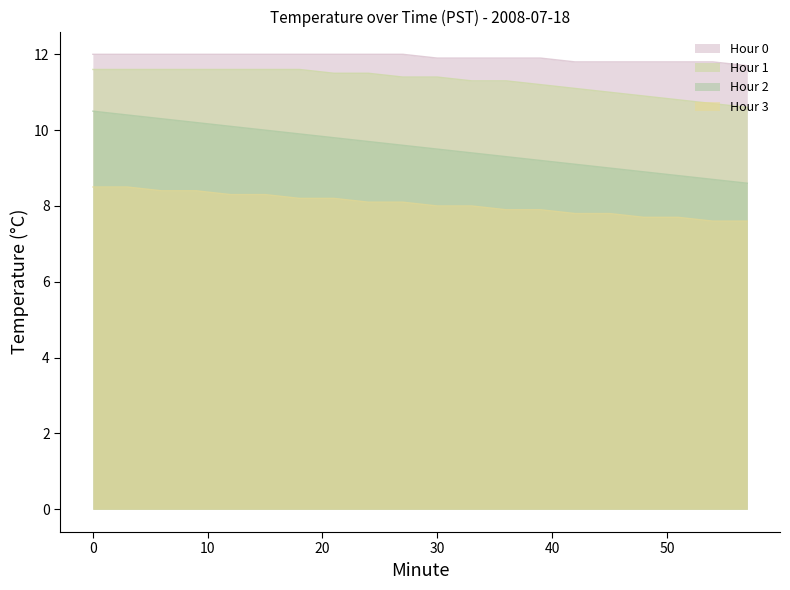

Which label corresponds to the smallest value in the chart?

54